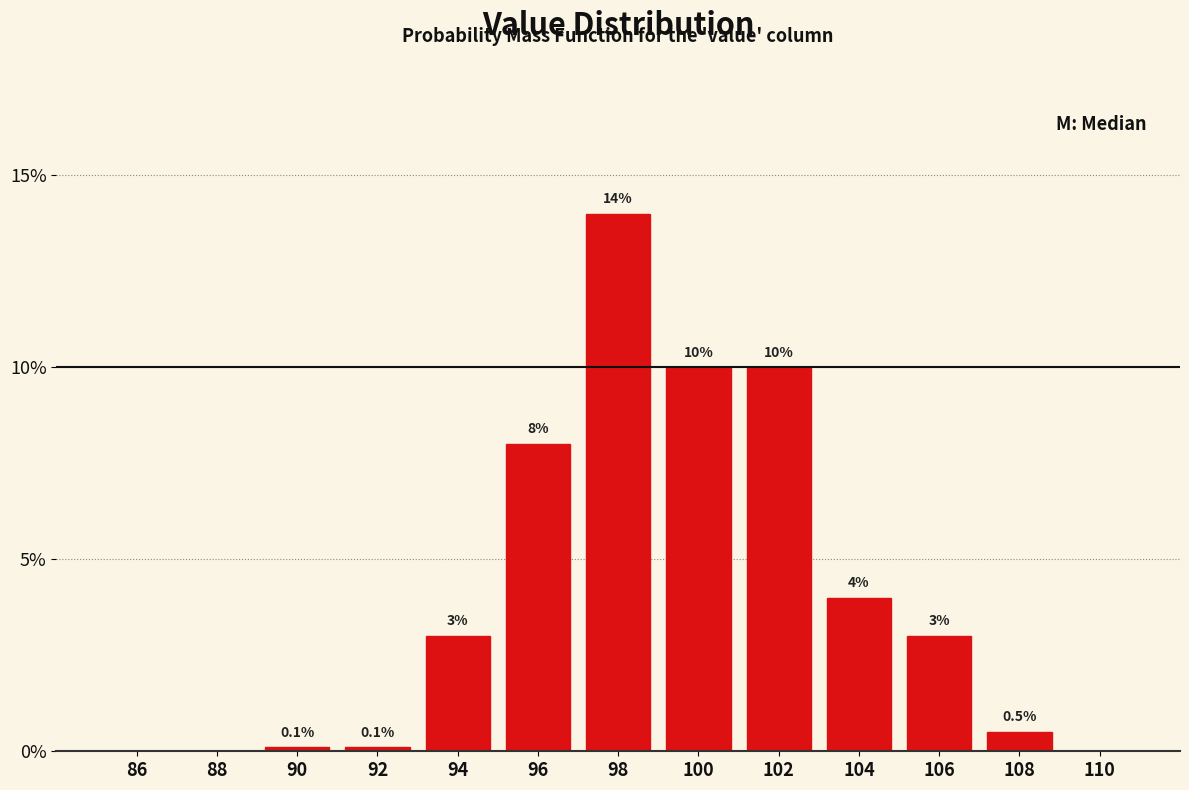

Reading left to right, extract all data points from this chart.

86=0.0	88=0.0	90=0.1	92=0.1	94=3.0	96=8.0	98=14.0	100=10.0	102=10.0	104=4.0	106=3.0	108=0.5	110=0.0